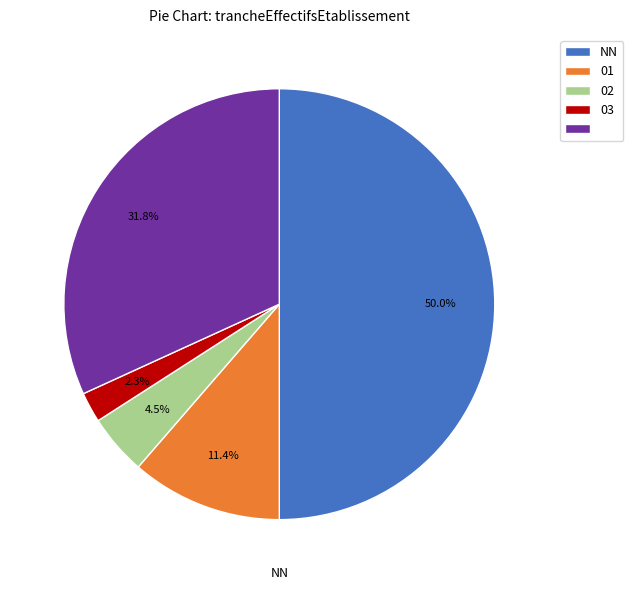

Count the number of slices in the pie.

5